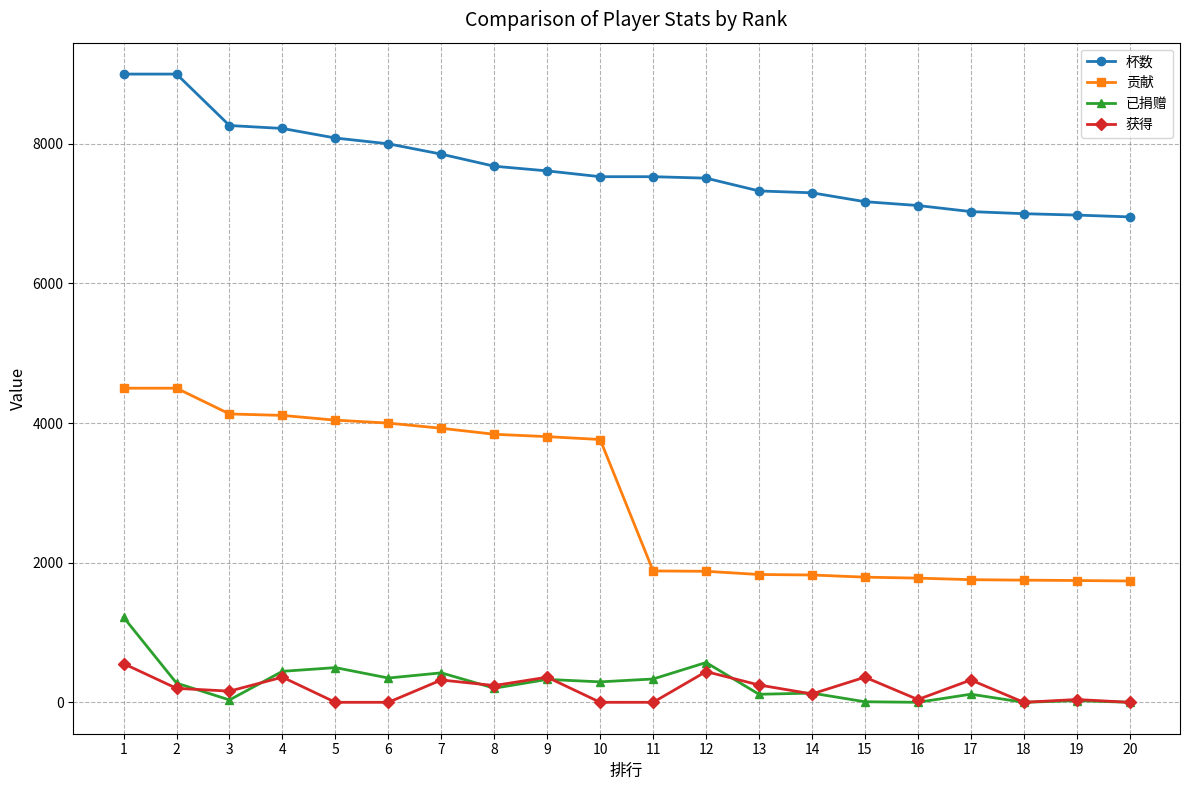

The value of 贡献 at 11 is 1882. True or false?

True